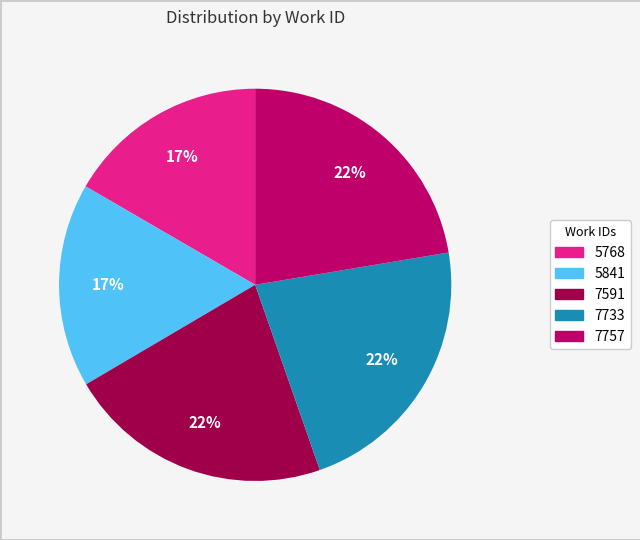

To the nearest percent, what is the average slice percentage?

20%